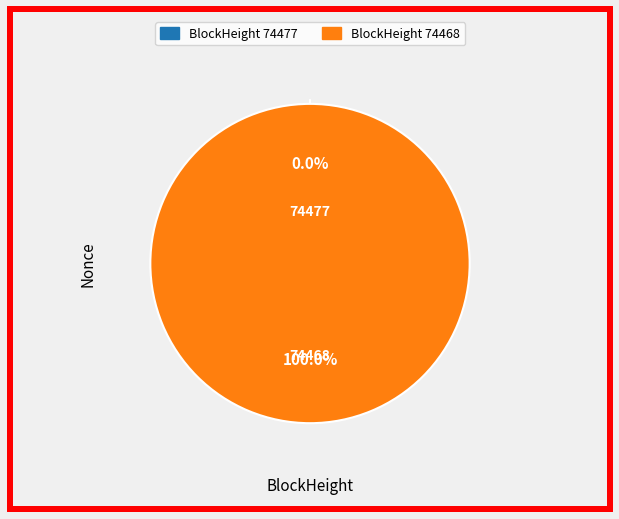

Which has a higher value, 74468 or 74477?

74468